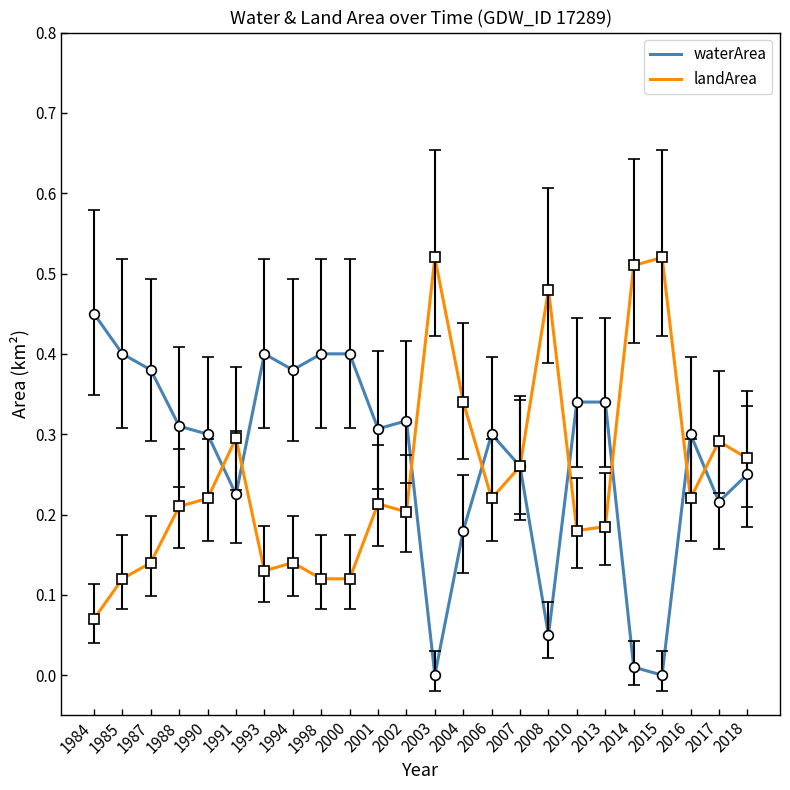

At how many categories does at least one series exceed 0?

24